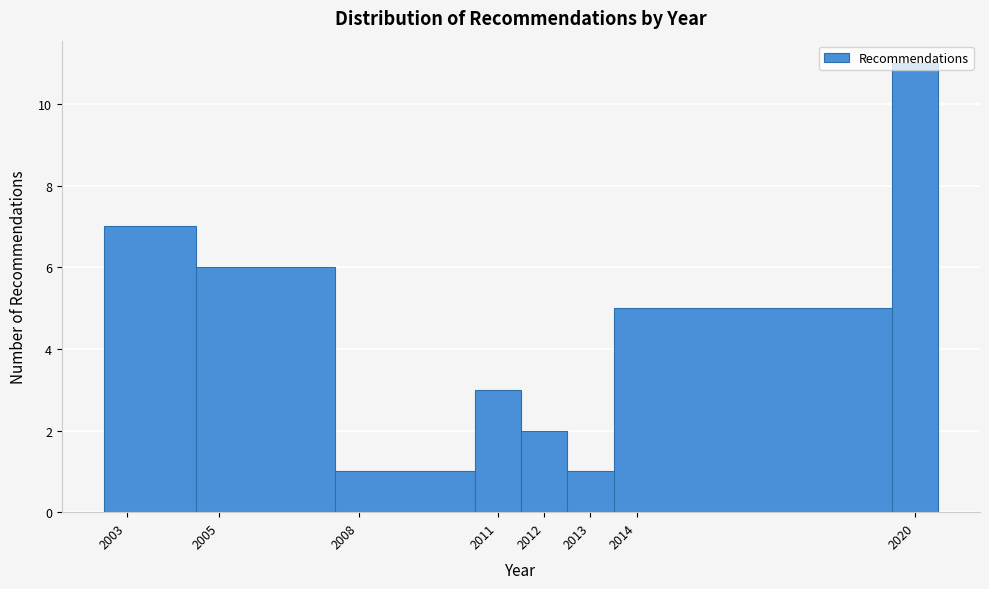

What is the height of the bar covering 2007.5 to 2010.5 on the x-axis? The values are not printed on the chart, so give them approximately, as read against the axis.

1